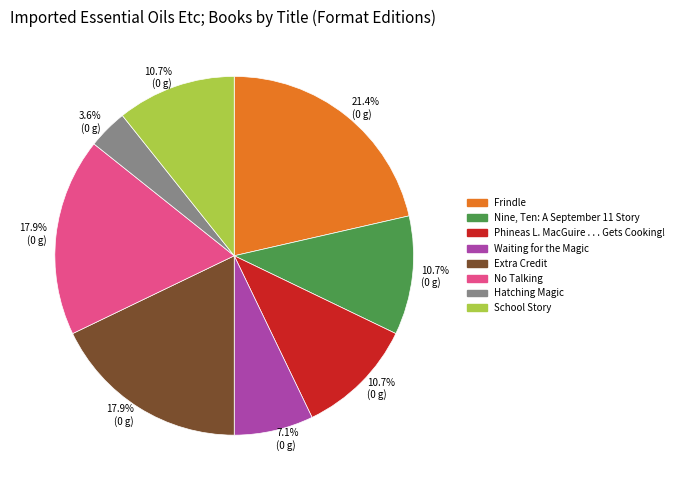

To the nearest percent, what is the difference between the Hatching Magic and Extra Credit slice percentages?

14%